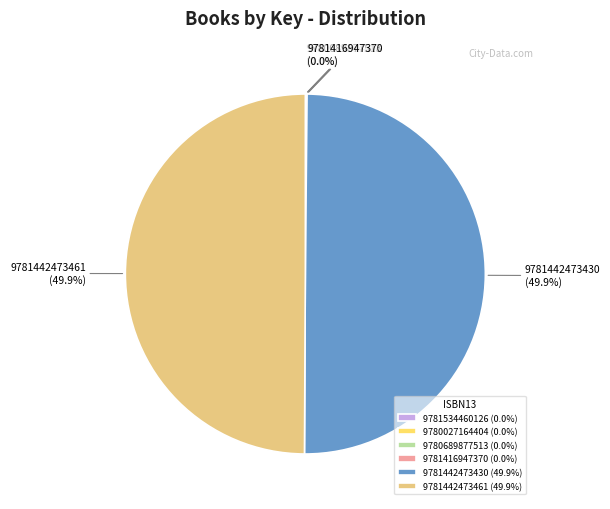

How many slices are in this pie chart?

6